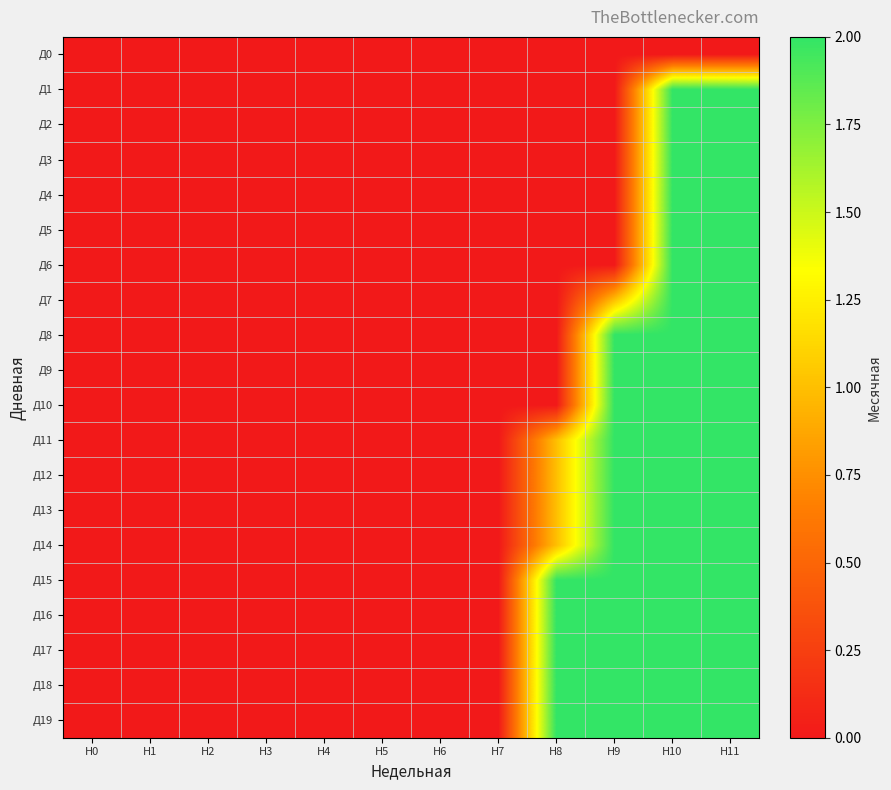

Which series has the largest range (max minus min)?

Д1